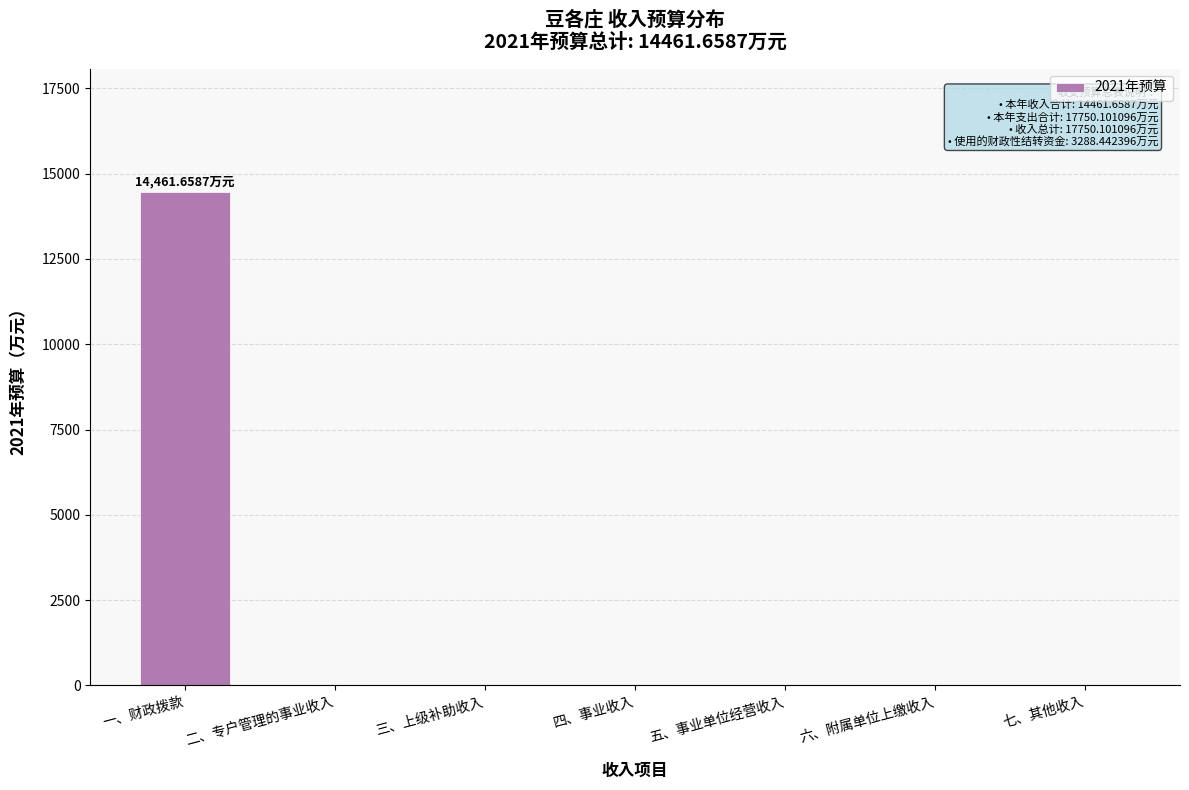

Reading left to right, extract all data points from this chart.

一、财政拨款=14461.7	二、专户管理的事业收入=0.0	三、上级补助收入=0.0	四、事业收入=0.0	五、事业单位经营收入=0.0	六、附属单位上缴收入=0.0	七、其他收入=0.0